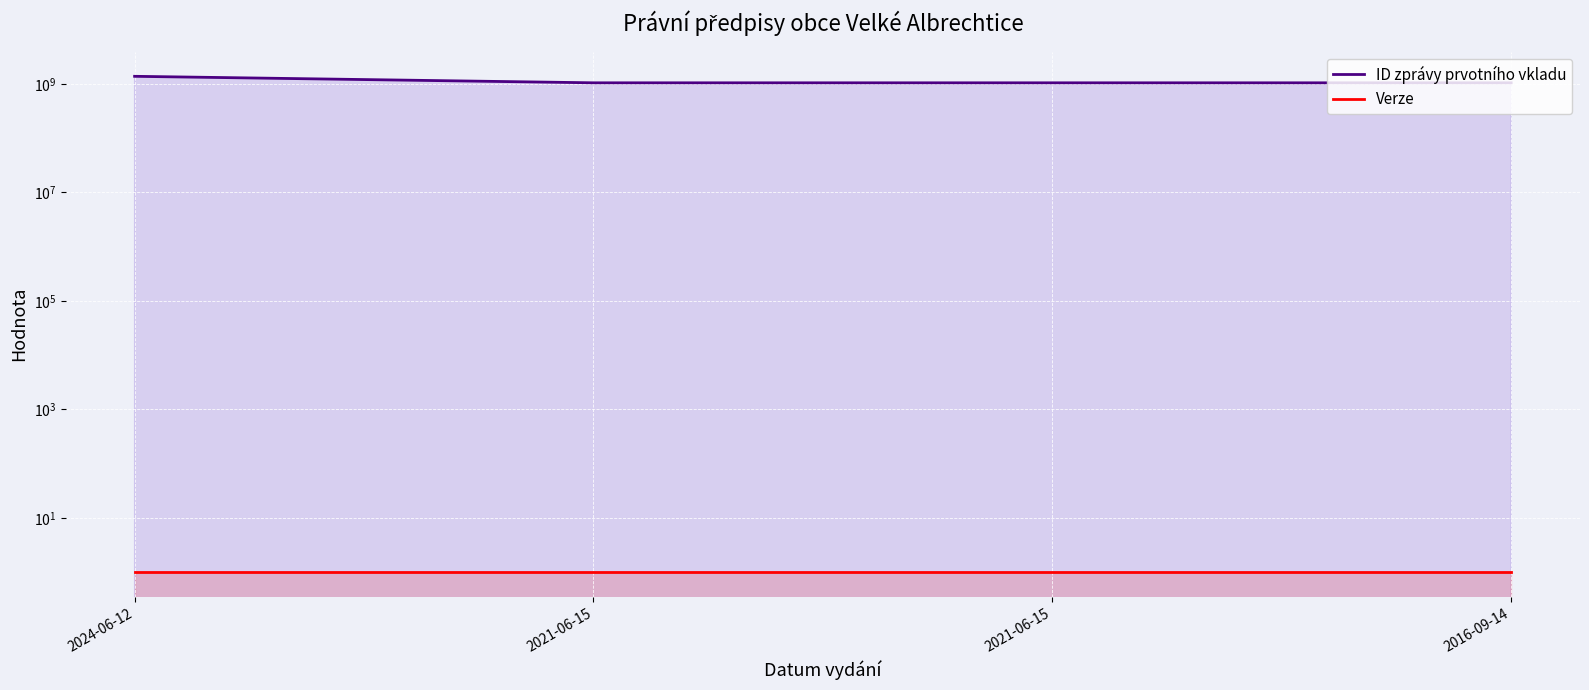

At which category does the chart reach its minimum across all series?

2024-06-12